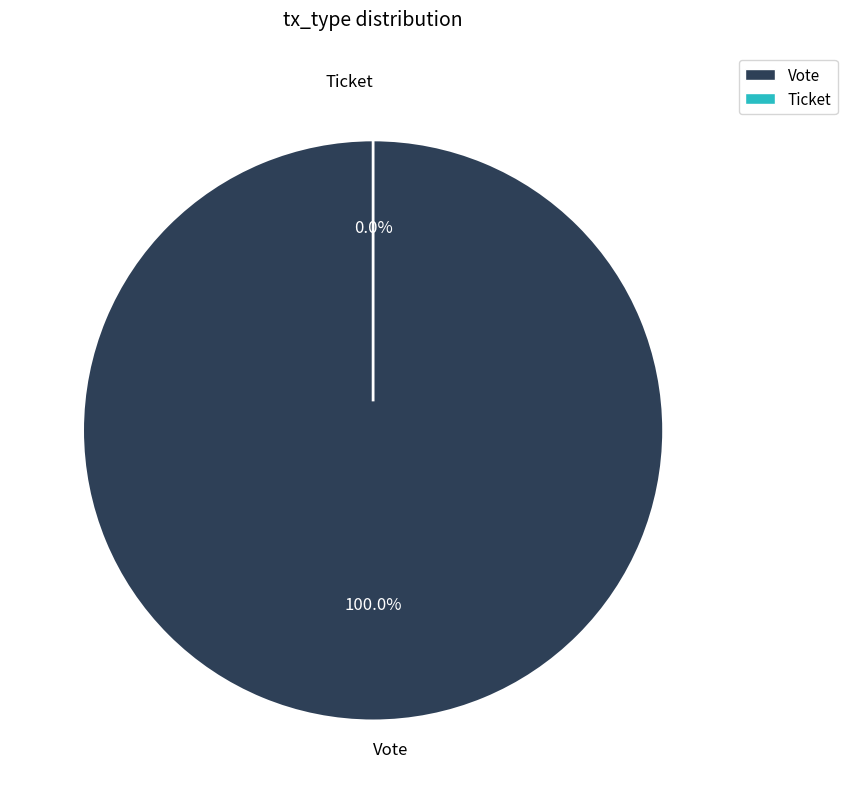

The Vote slice represents 100% of the pie. True or false?

True